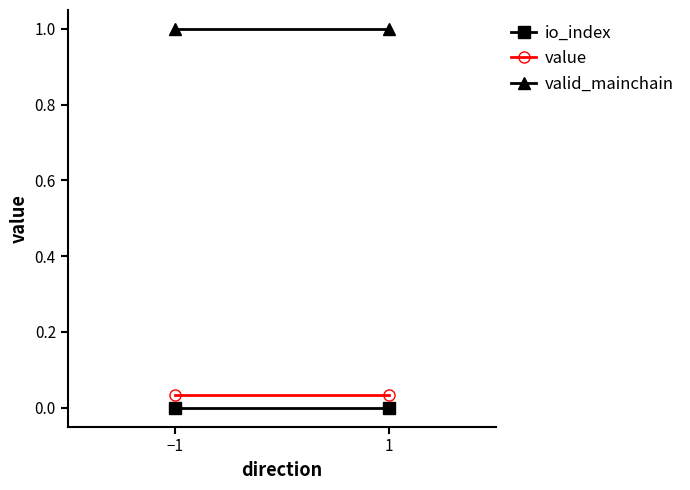

Reading left to right, what are all the values shown in this chart?

io_index: 0.0	0.0
value: 0.0	0.0
valid_mainchain: 1.0	1.0